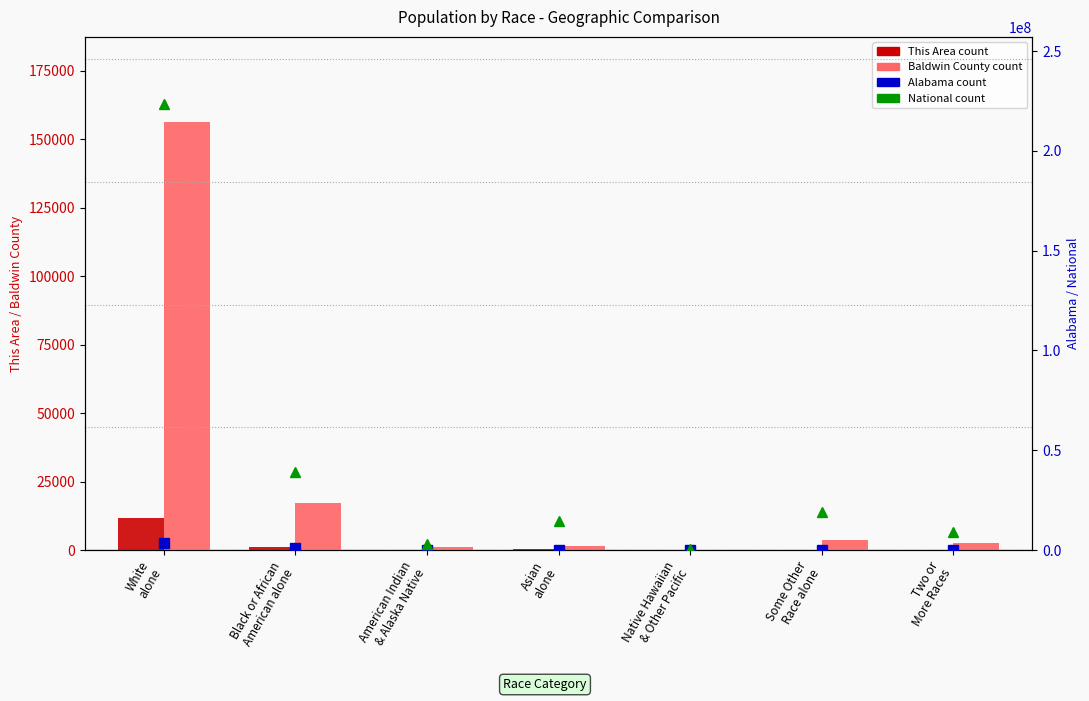

Read the Alabama value at American Indian
& Alaska Native.

28218